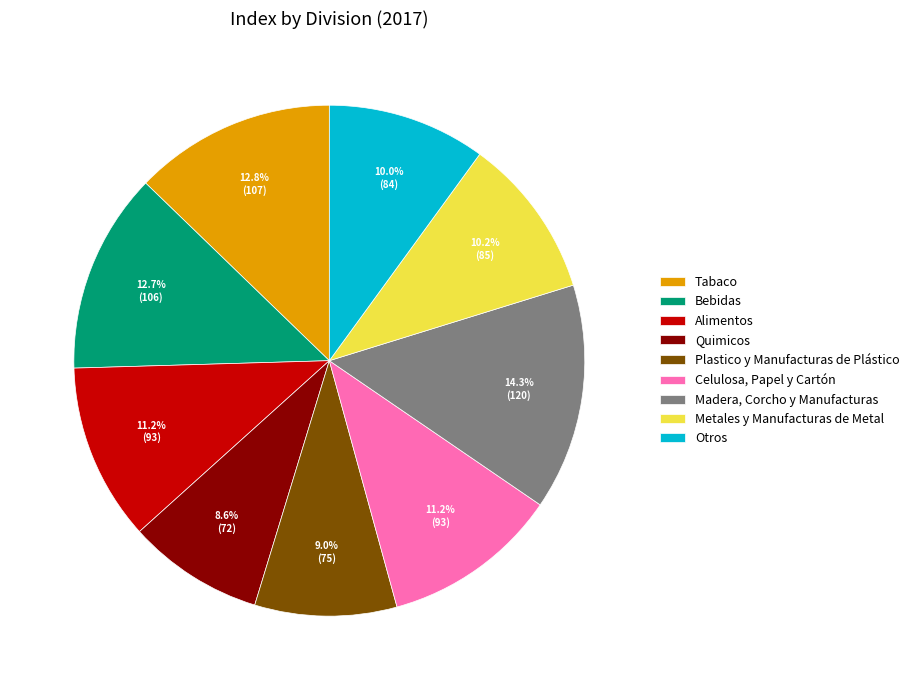

Is it true that Celulosa, Papel y Cartón is 1% of the pie?

False